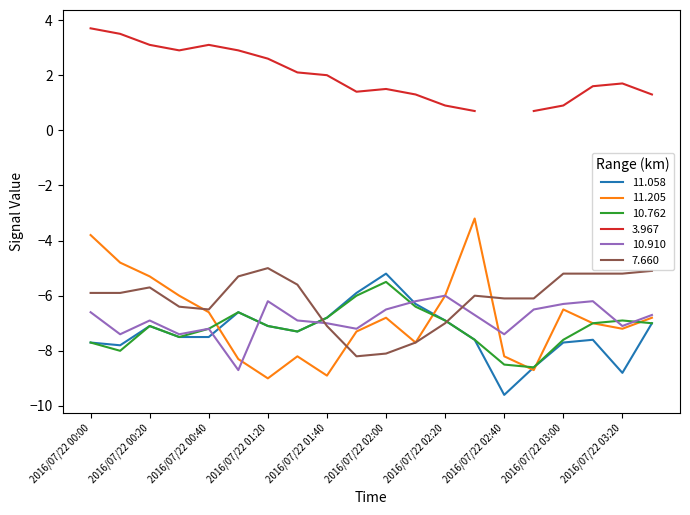

What is the minimum value for 11.058?

-9.6